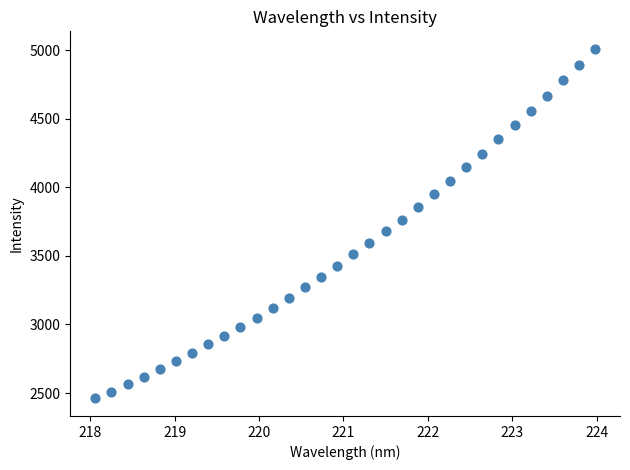

What is the range of X values (max minus min)?

5.9